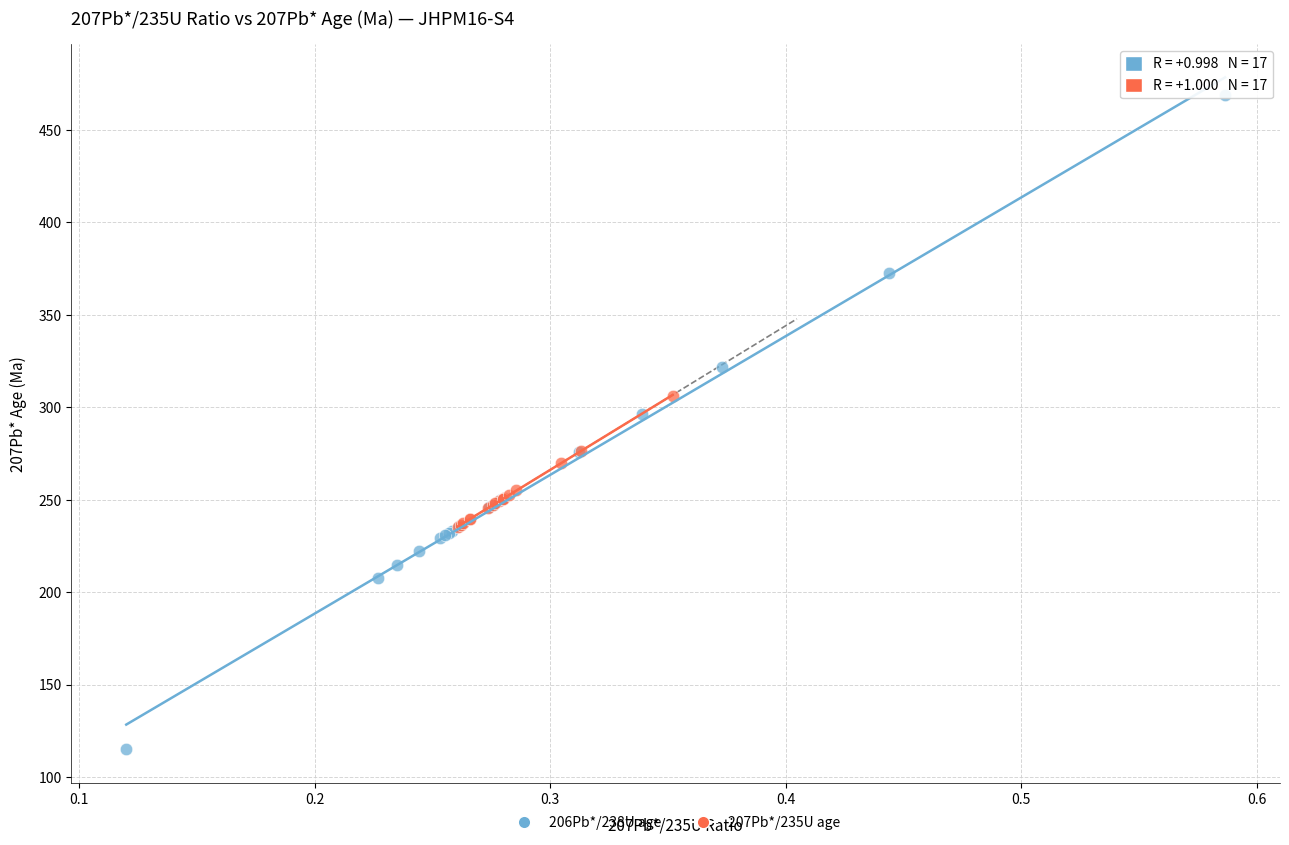

Which series has the widest spread of Y values?

206Pb*/238U age